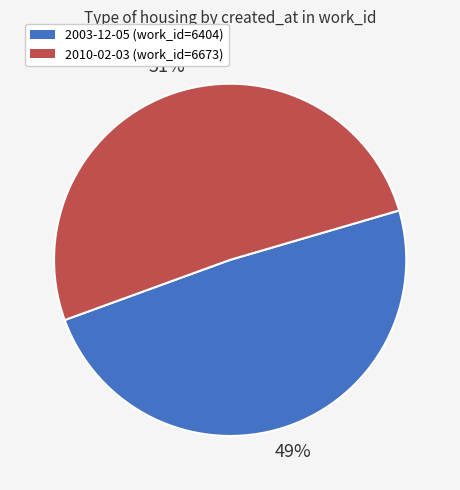

Combined, do 2010-02-03 and 2003-12-05 account for over 50%?

Yes